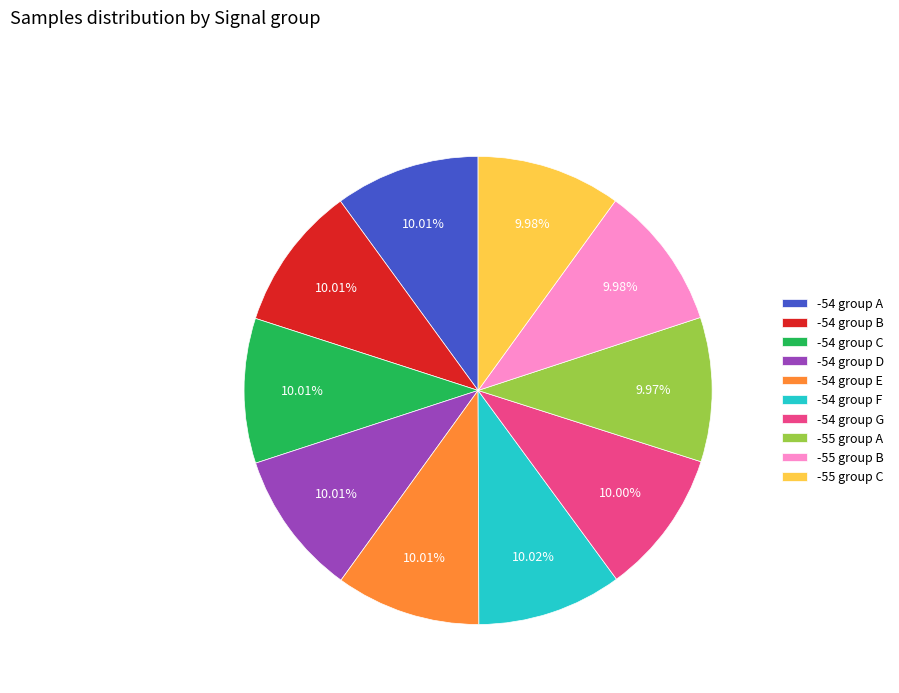

Do -54 group G and -54 group E together represent more than half of the pie?

No